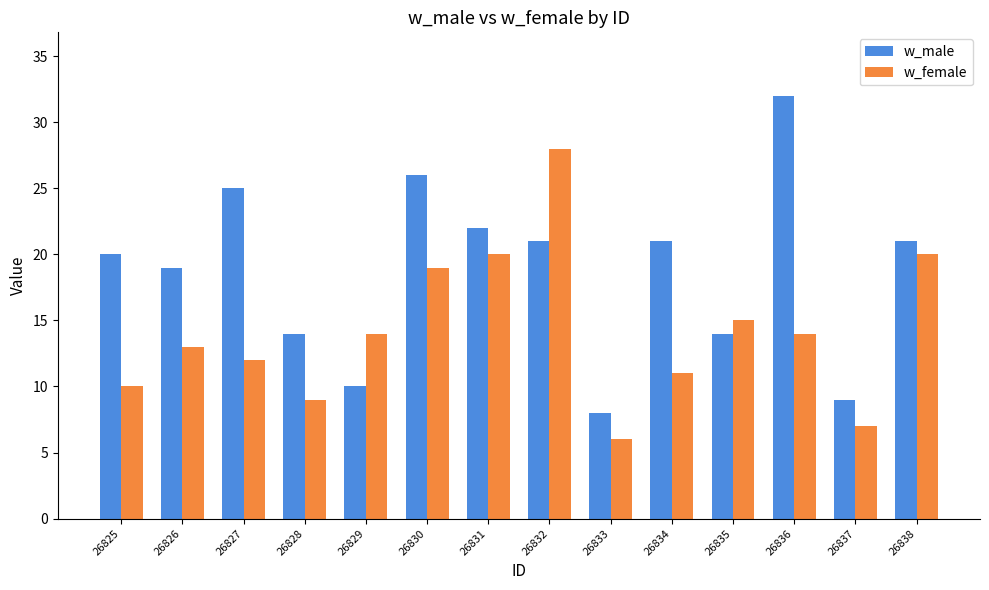

What value does the w_male series have at 26827, to the nearest 5?

25